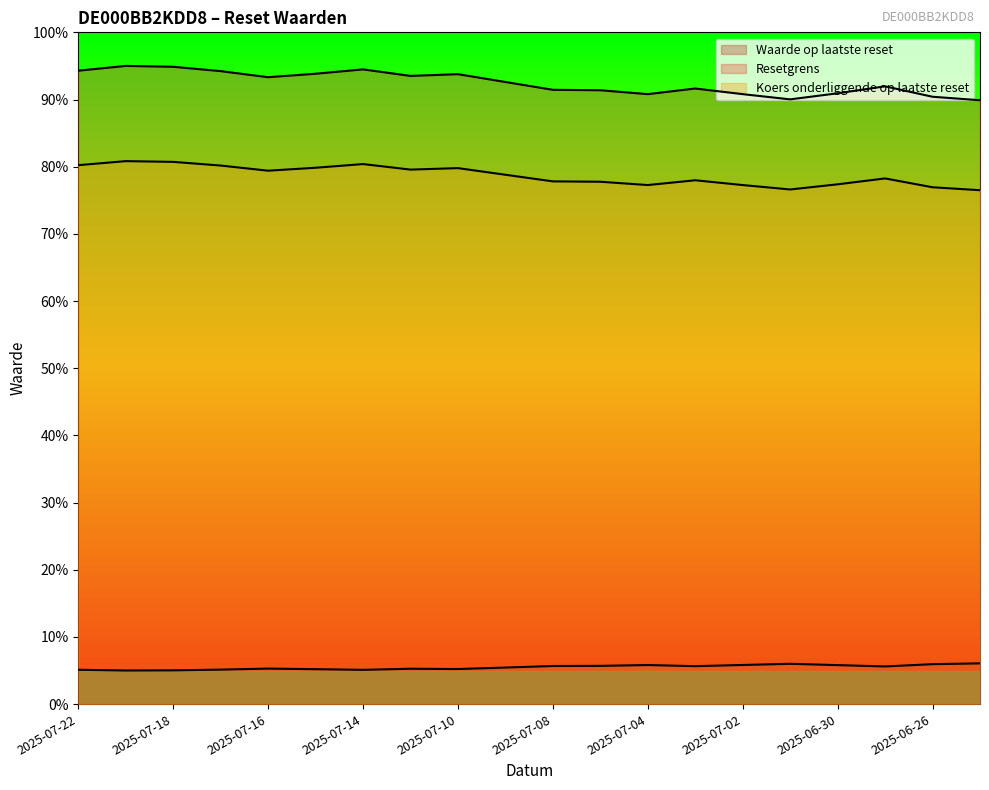

What is the difference between the highest and lowest values at 2025-07-16?

88.0